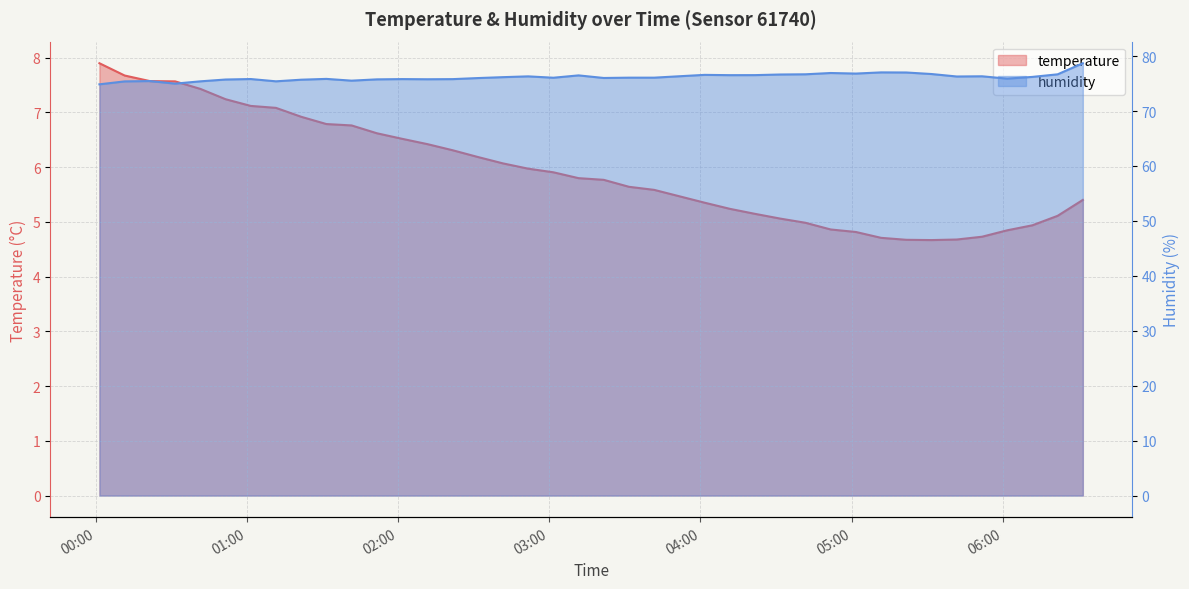

True or false: humidity and temperature intersect in this chart.

False